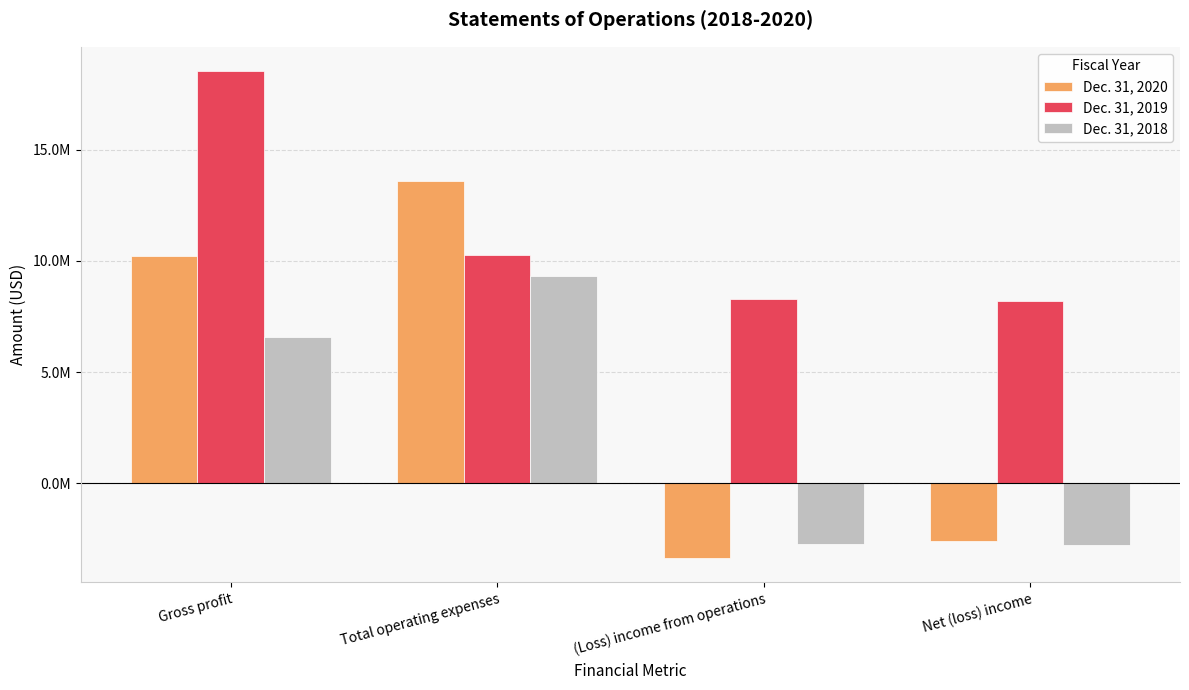

What is the label of the 1st bar from the right?

Net (loss) income